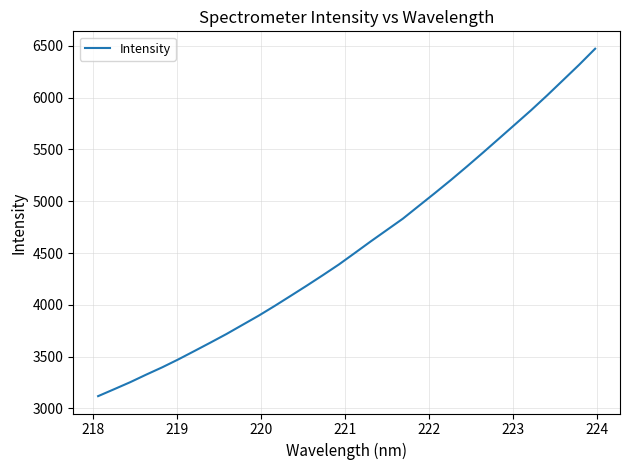

What is the greatest value displayed?

6472.5